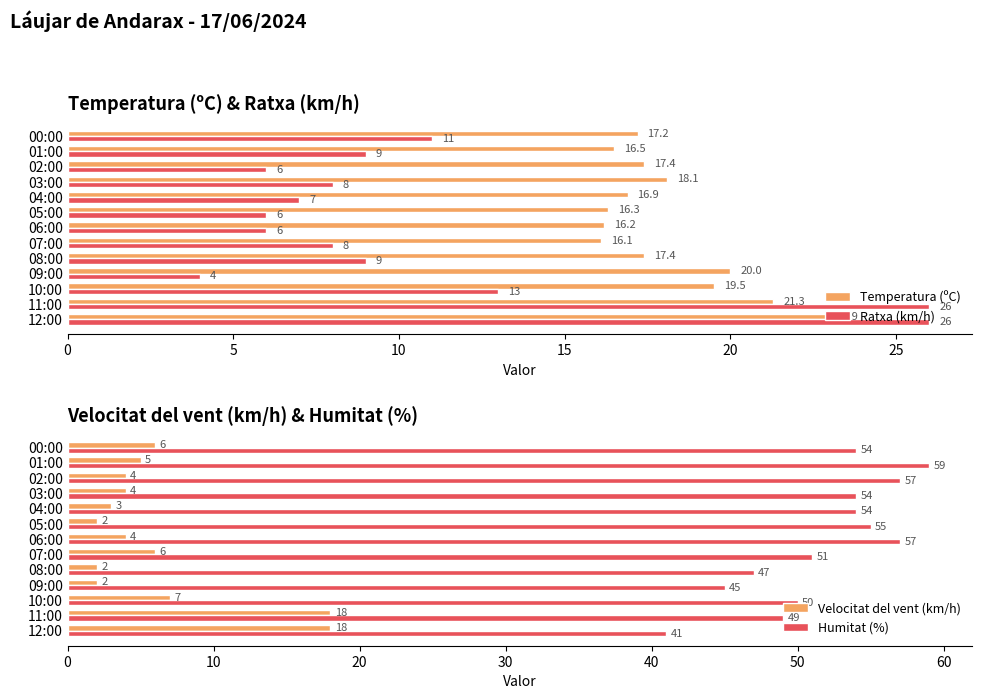

What is the sum of all Ratxa (km/h) values?

139.0